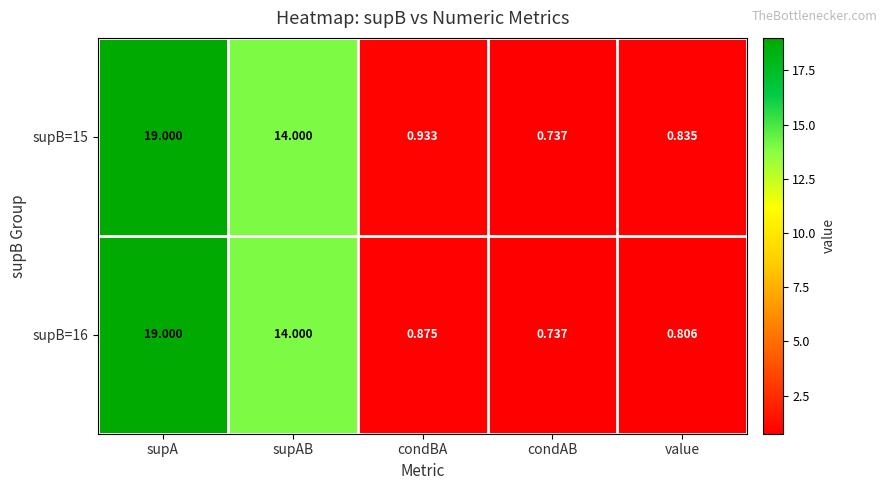

Which series changed the most between condBA and value?

supB=15